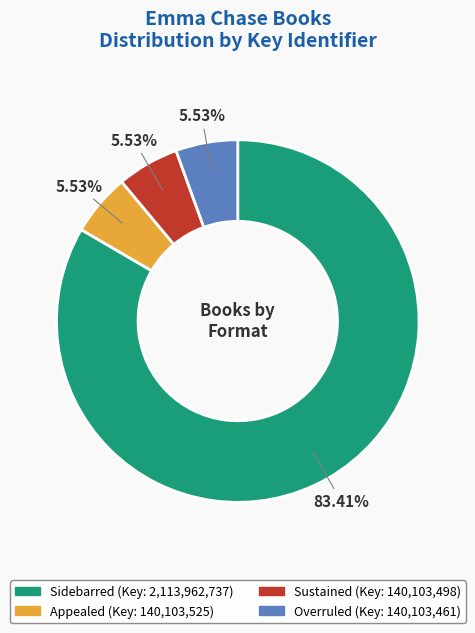

To the nearest percent, what is the average slice percentage?

25%